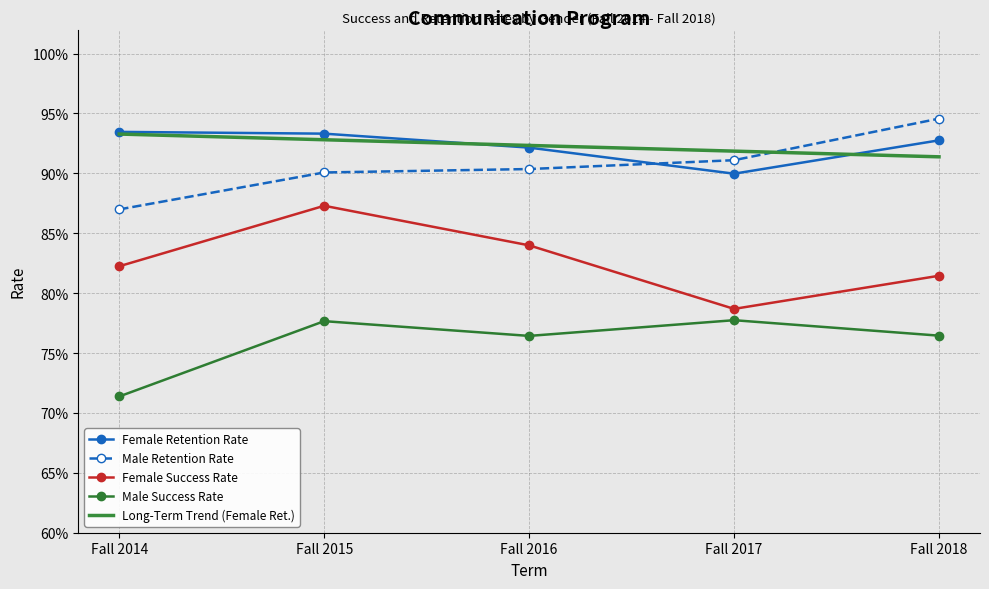

Which series has the widest spread of values?

Female Success Rate